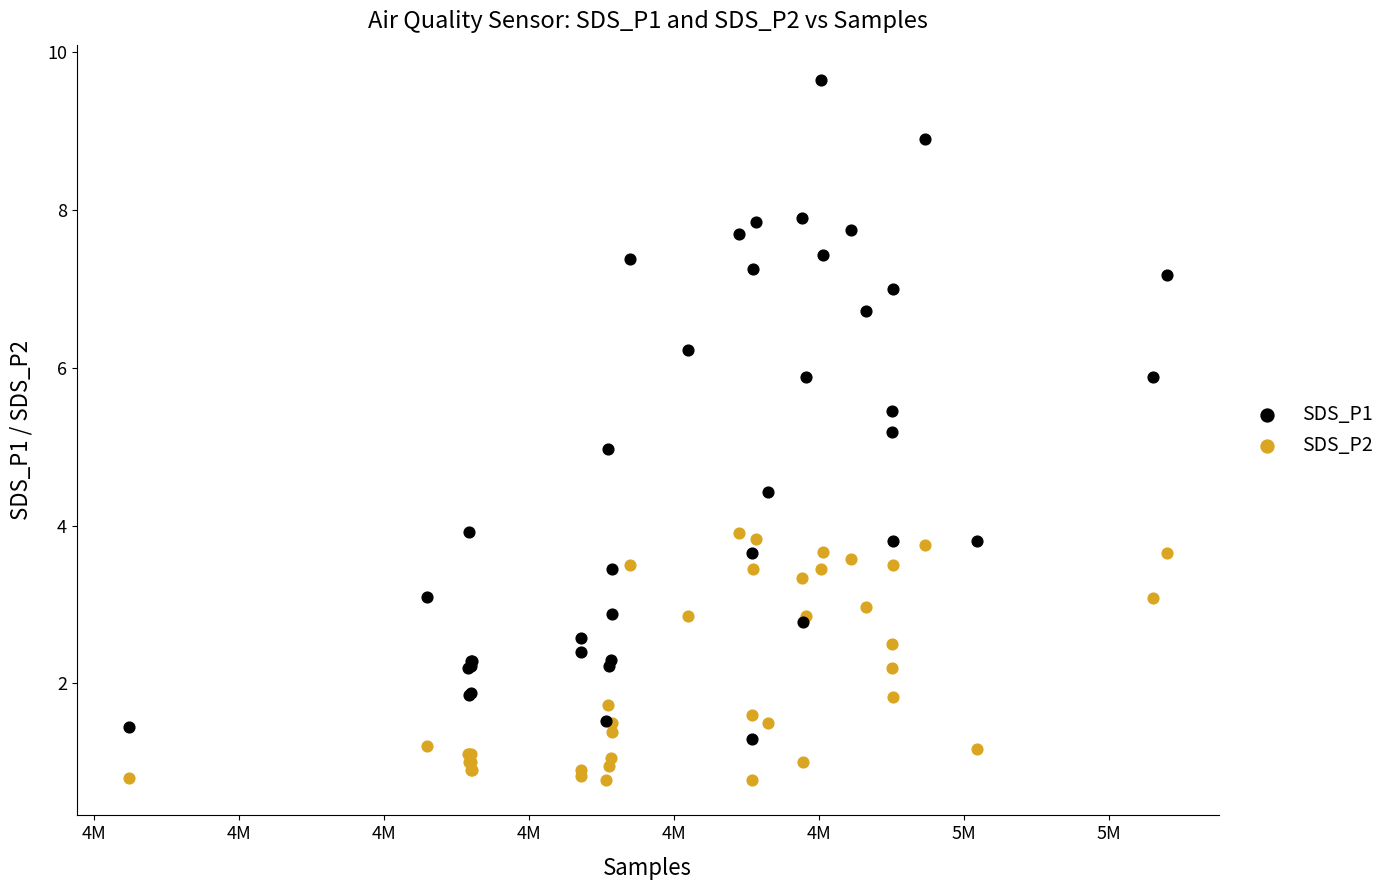

What is the X range (max minus min) for the scatter plot?

143194.0